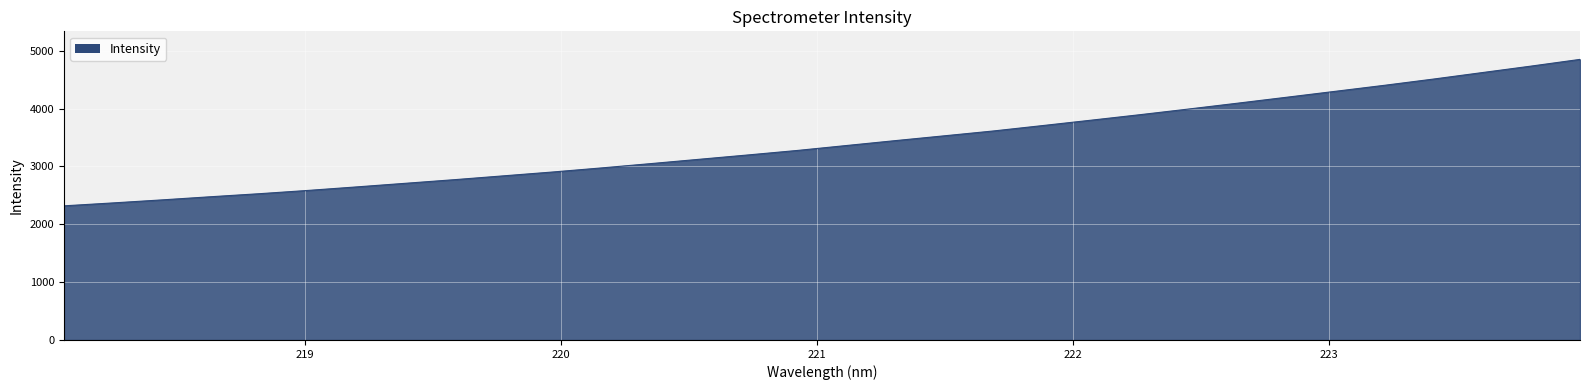

Reading left to right, extract all data points from this chart.

2319.2	2369.6	2421.9	2476.7	2529.5	2586.7	2647.9	2710.5	2773.1	2839.2	2905.4	2976.0	3050.2	3125.5	3200.8	3278.0	3363.0	3447.7	3530.7	3614.1	3706.9	3800.8	3895.8	3994.2	4095.0	4197.3	4300.4	4403.8	4511.3	4623.4	4735.6	4851.5